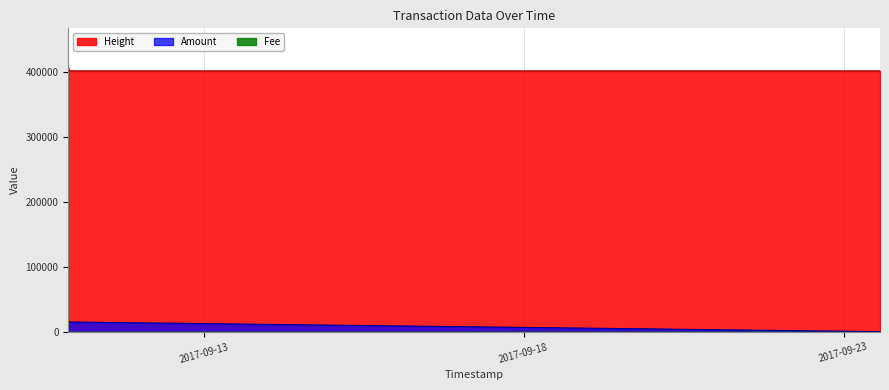

Which series has the largest total across all categories?

Height